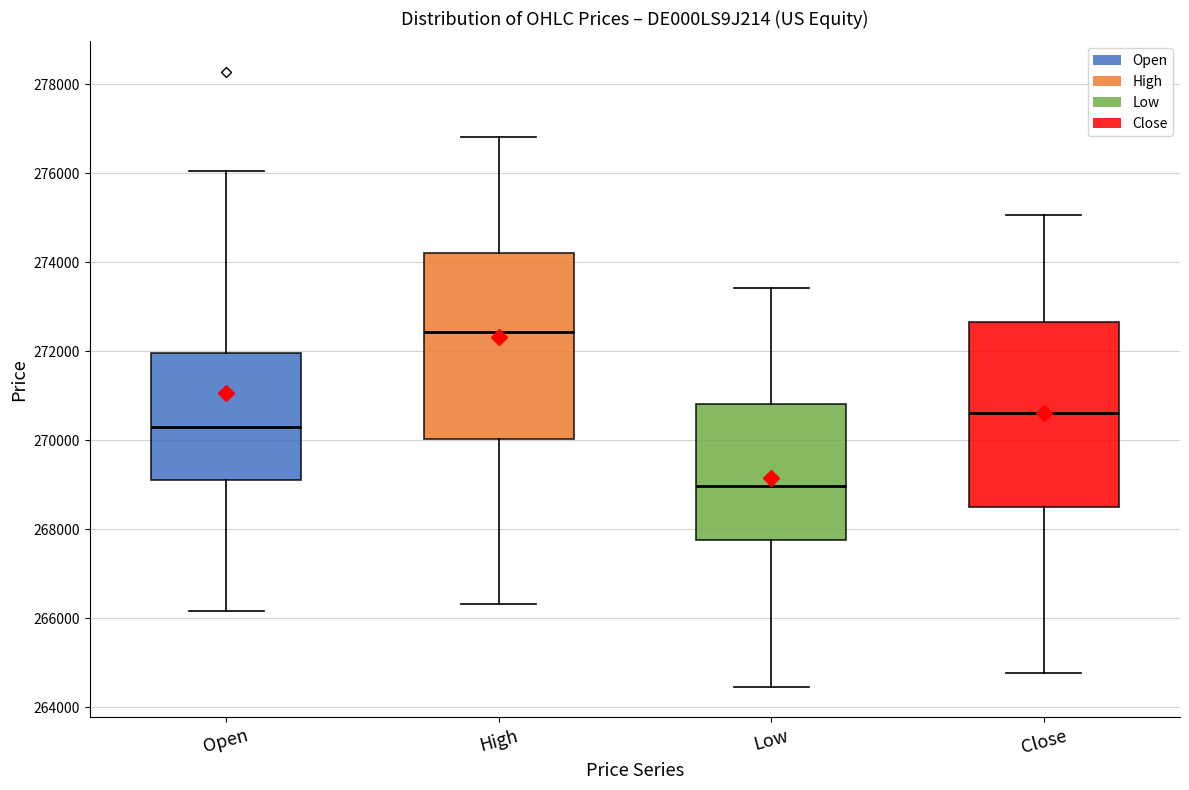

Where does the lower whisker of the box for Close end on the y-axis? The values are not printed on the chart, so give them approximately, as read against the axis.

264800